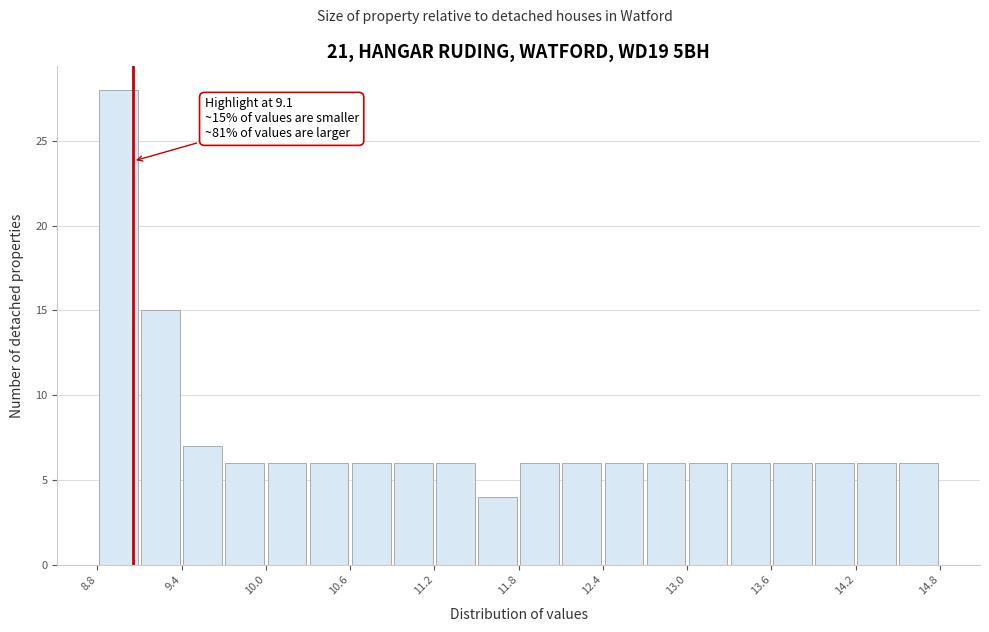

Around what value on the x-axis is the tallest bar? Give the approximate position of its centre, as read against the axis.

9.0